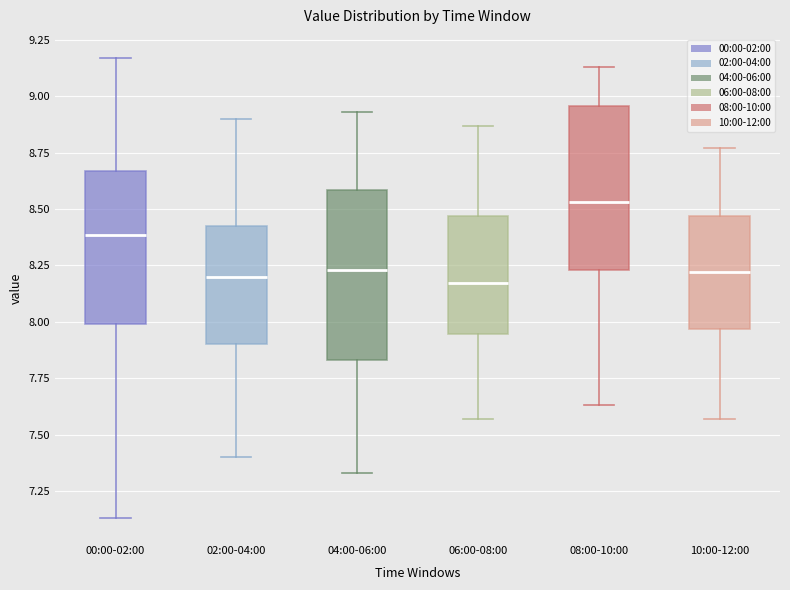

Reading left to right, transcribe this box plot: for each box, give where its median line is, the range the box spans, and where its two whiskers end, as read against the y-axis. The values are not printed on the chart, so give them approximately, as read against the axis.

00:00-02:00: median 8.40, box 8.00 to 8.65, whiskers 7.15 to 9.15
02:00-04:00: median 8.20, box 7.90 to 8.45, whiskers 7.40 to 8.90
04:00-06:00: median 8.25, box 7.85 to 8.60, whiskers 7.35 to 8.95
06:00-08:00: median 8.15, box 7.95 to 8.45, whiskers 7.55 to 8.85
08:00-10:00: median 8.55, box 8.25 to 8.95, whiskers 7.65 to 9.15
10:00-12:00: median 8.20, box 7.95 to 8.45, whiskers 7.55 to 8.75